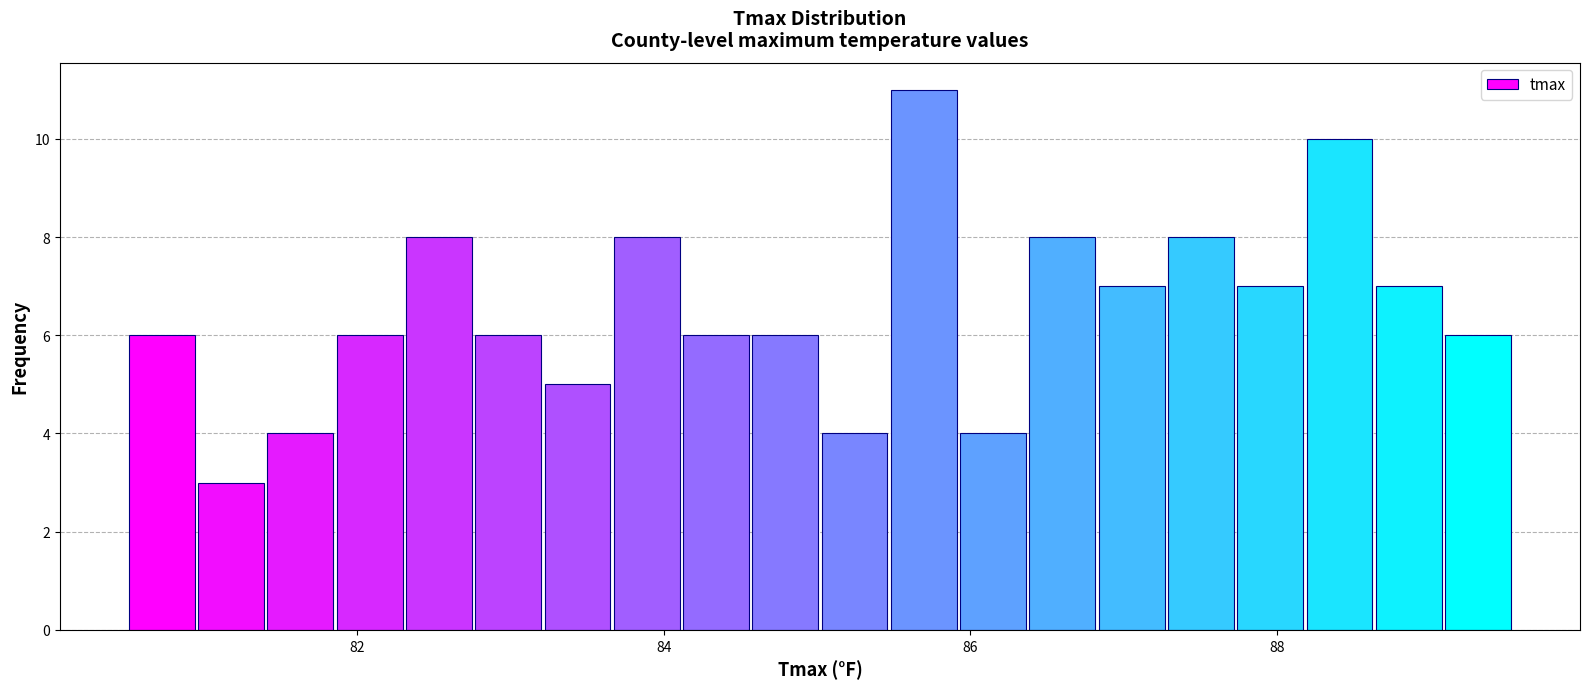

Read against the x-axis, roughly where is the centre of the tallest bar?

85.6